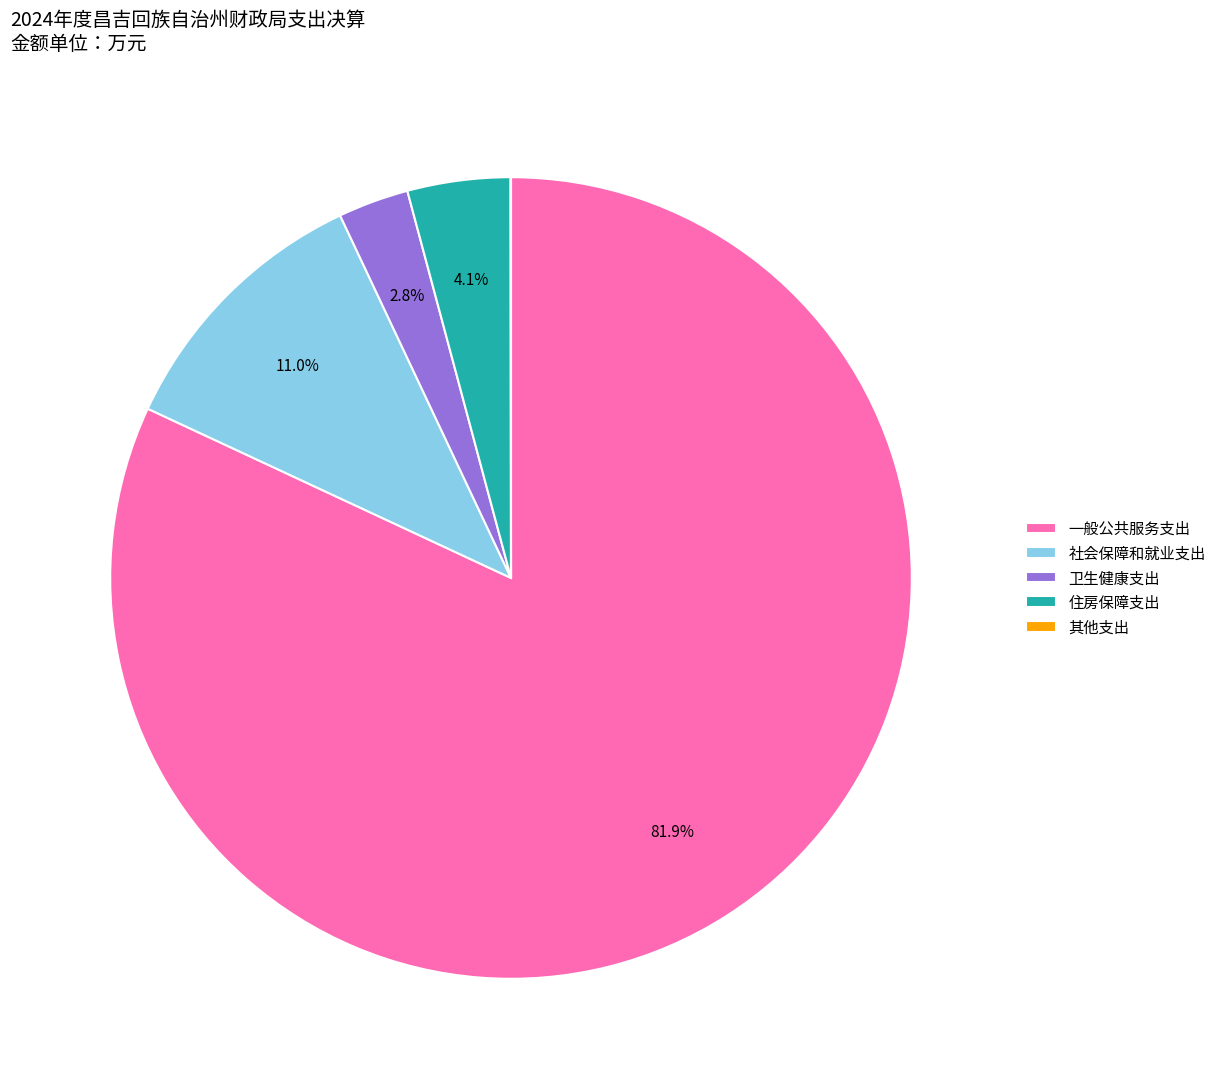

What is the largest slice in the pie chart?

一般公共服务支出